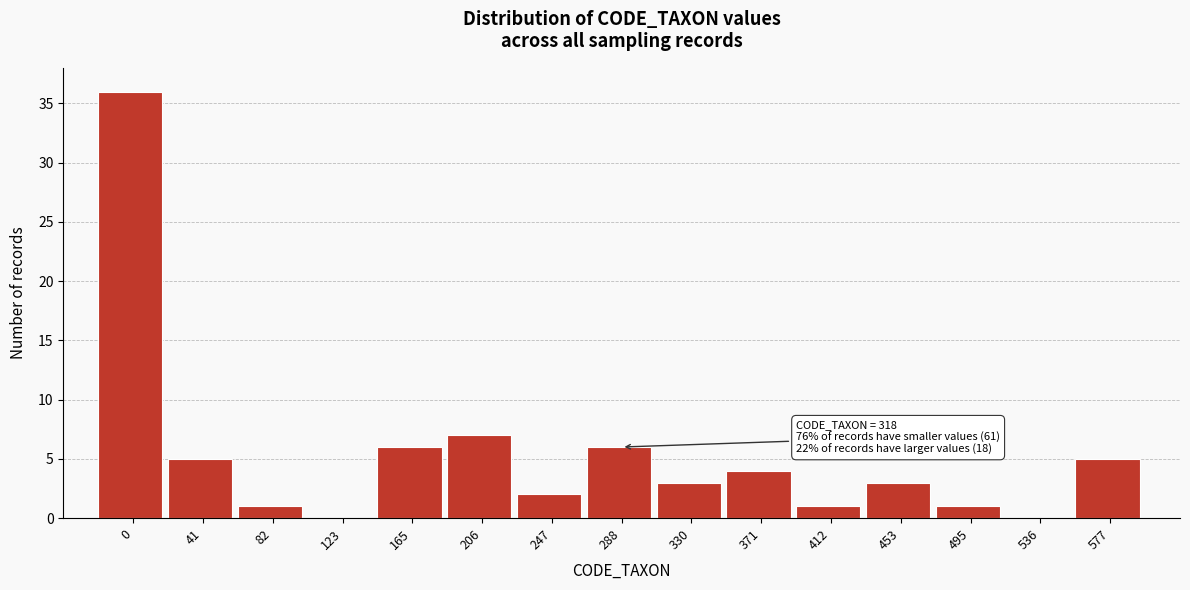

Reading left to right, extract all data points from this chart.

0=36	41=5	82=1	123=0	165=6	206=7	247=2	288=6	330=3	371=4	412=1	453=3	495=1	536=0	577=5